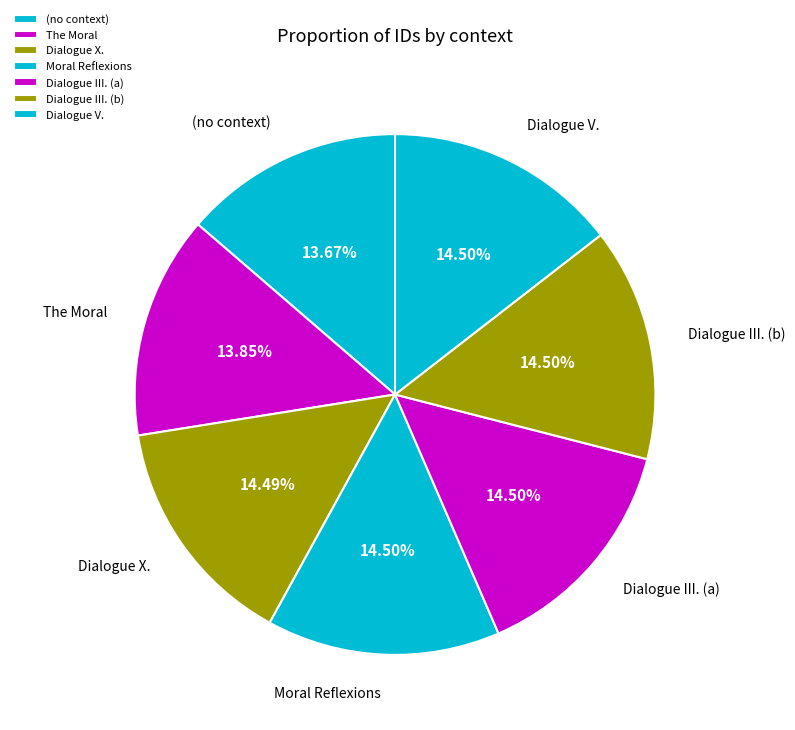

Is the sum of Dialogue III. (a) and The Moral greater than half?

No